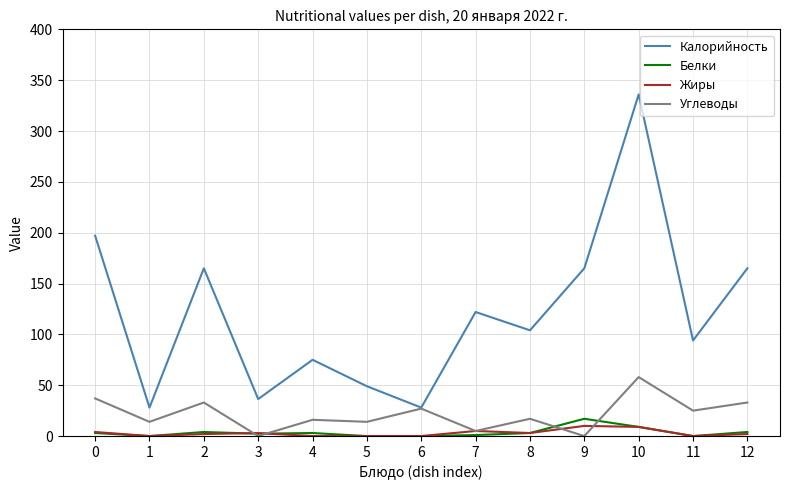

What is the maximum value for Белки?

17.0